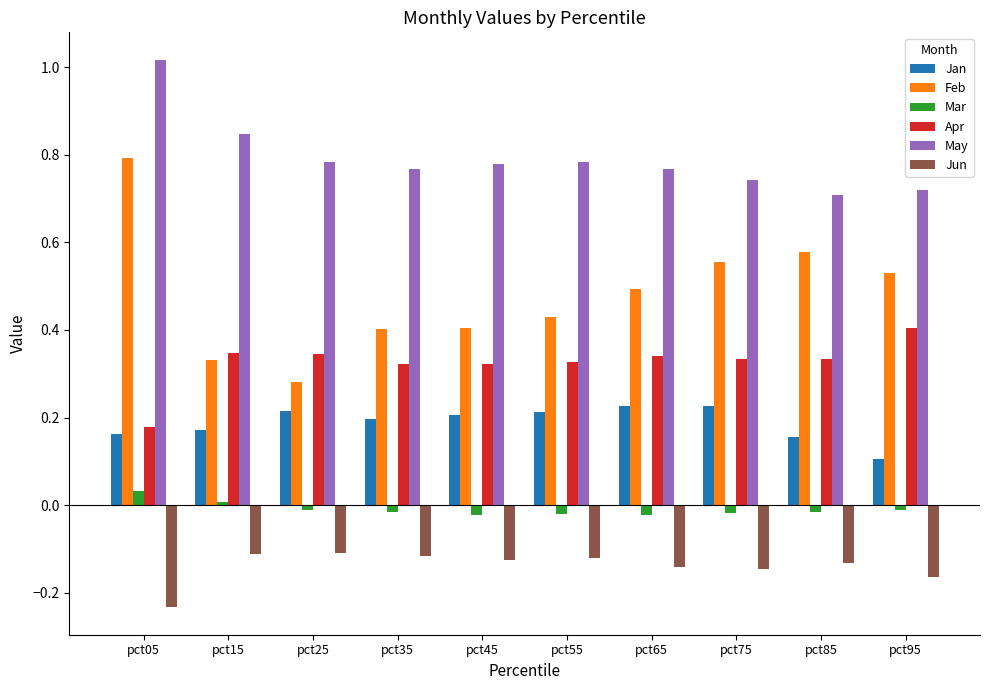

How many distinct data groups are displayed?

6